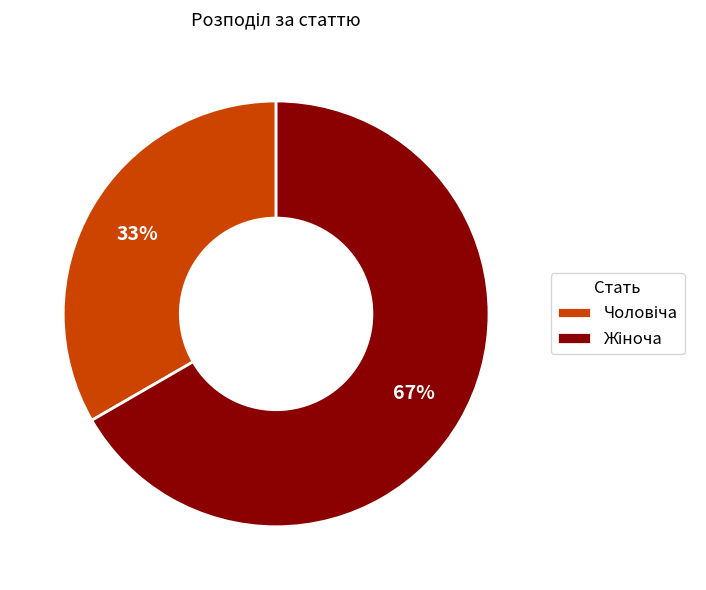

Is there any slice that represents more than half of the pie?

Yes